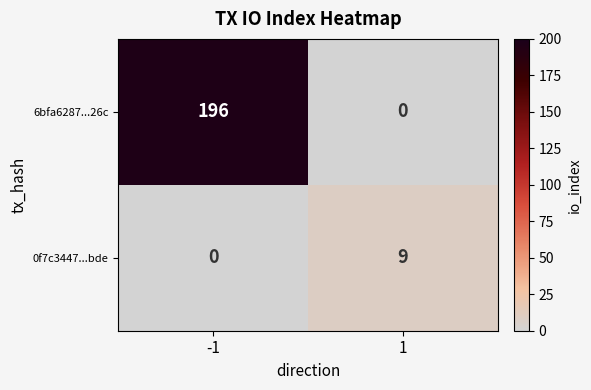

What is the sum of all 0f7c3447...bde values?

9